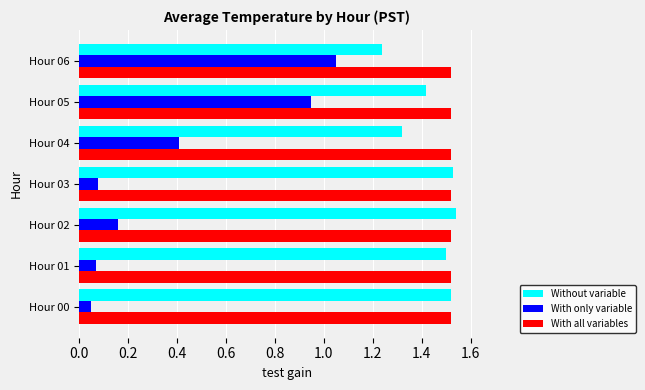

How many Without variable values are between 1 and 2?

7